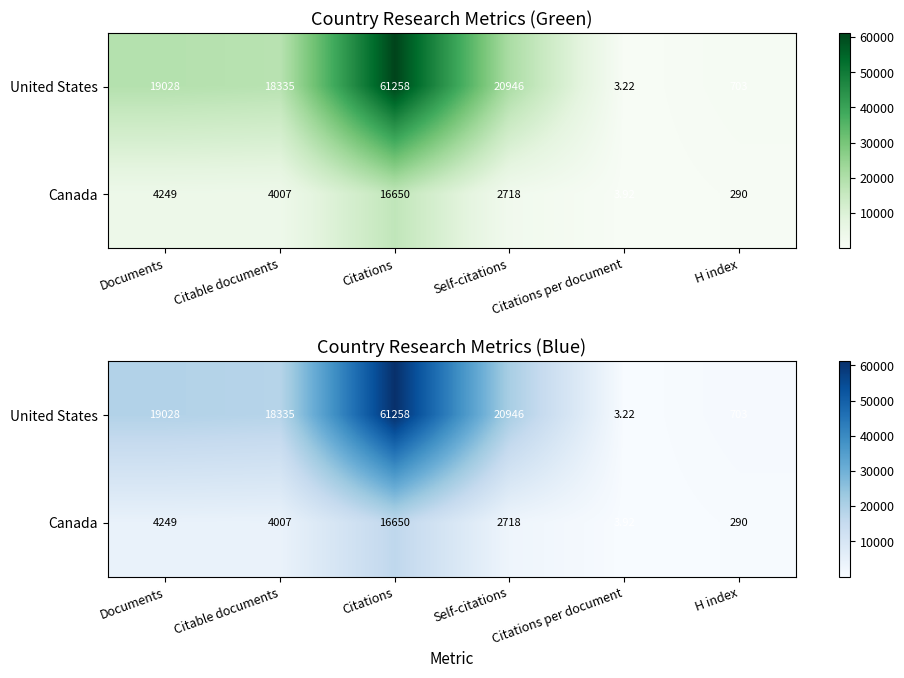

What is the smallest value displayed?

3.2